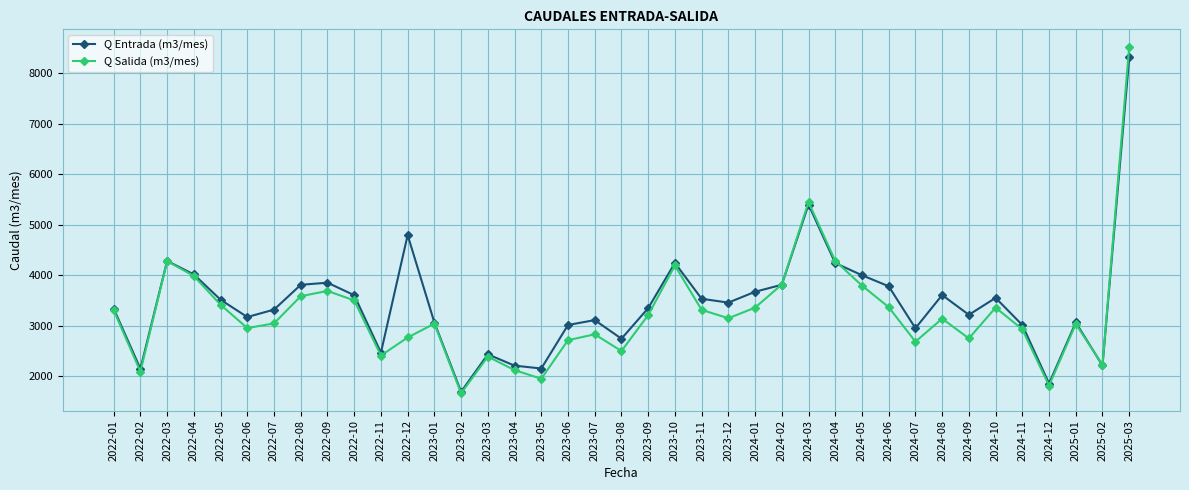

What position from the right is 2025-01?

3